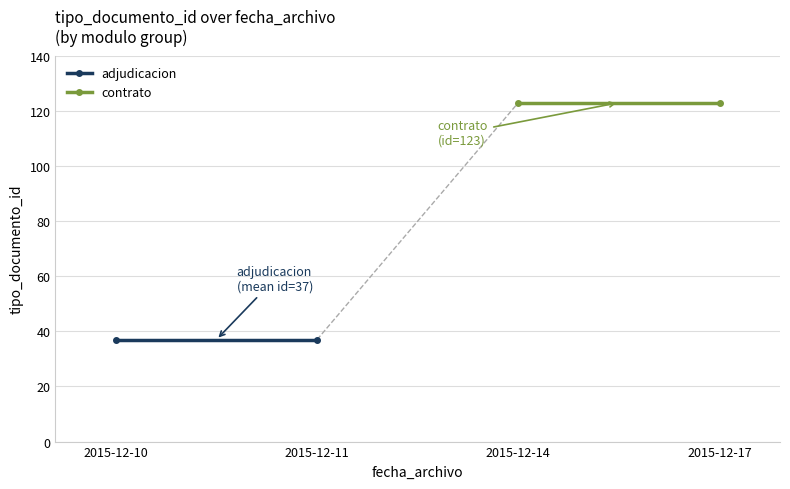

True or false: adjudicacion has a value of 55 at 2015-12-10.

False